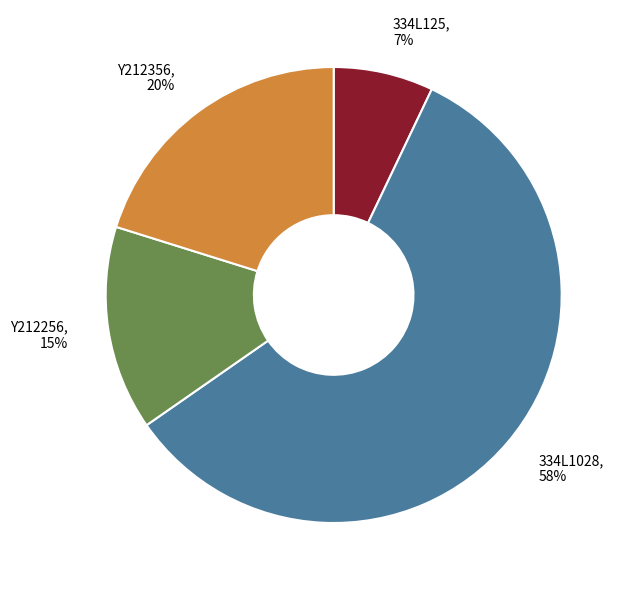

The Y212356 slice represents 32% of the pie. True or false?

False